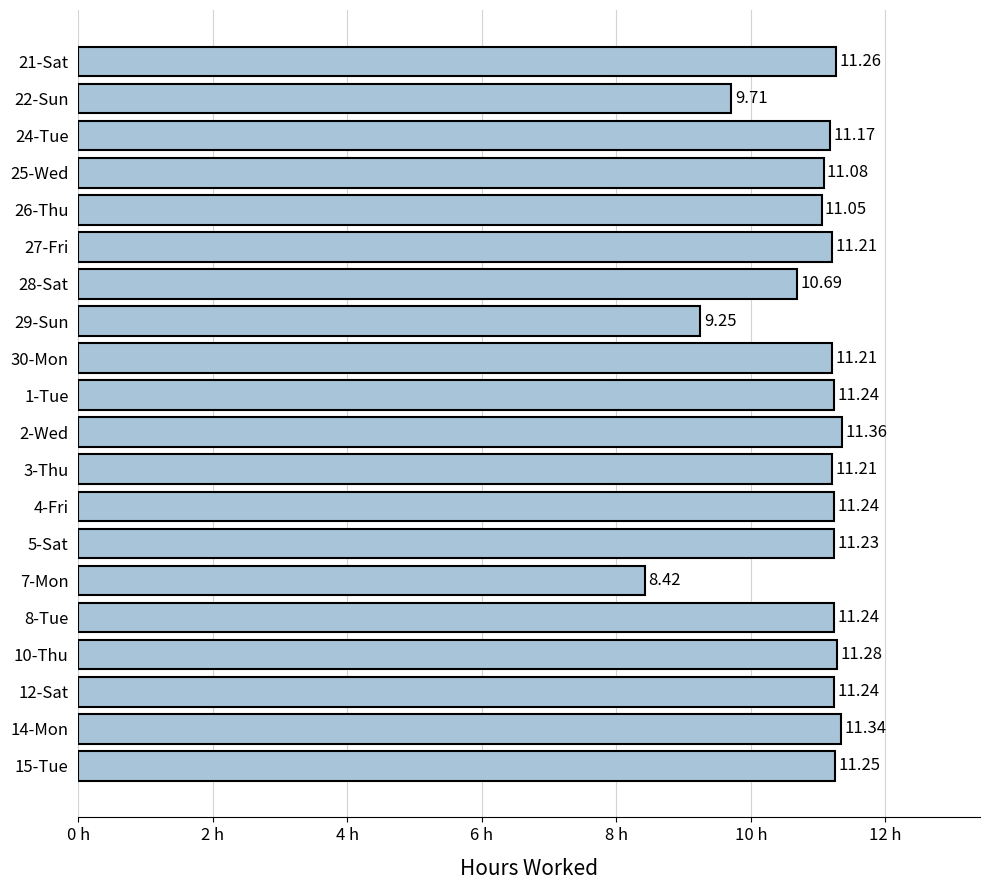

Which has a higher value, 12-Sat or 3-Thu?

12-Sat